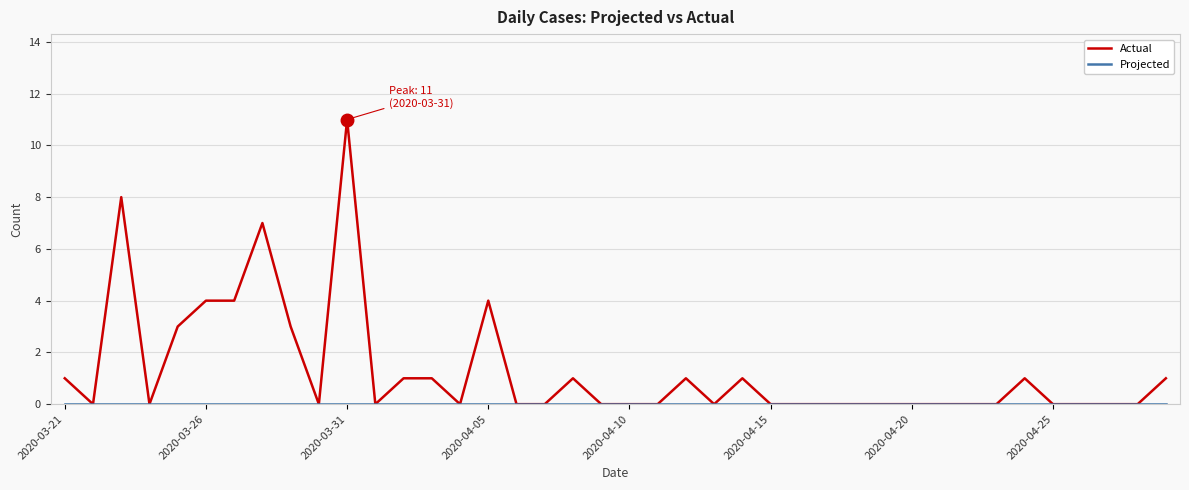

Which series has the largest range (max minus min)?

Actual